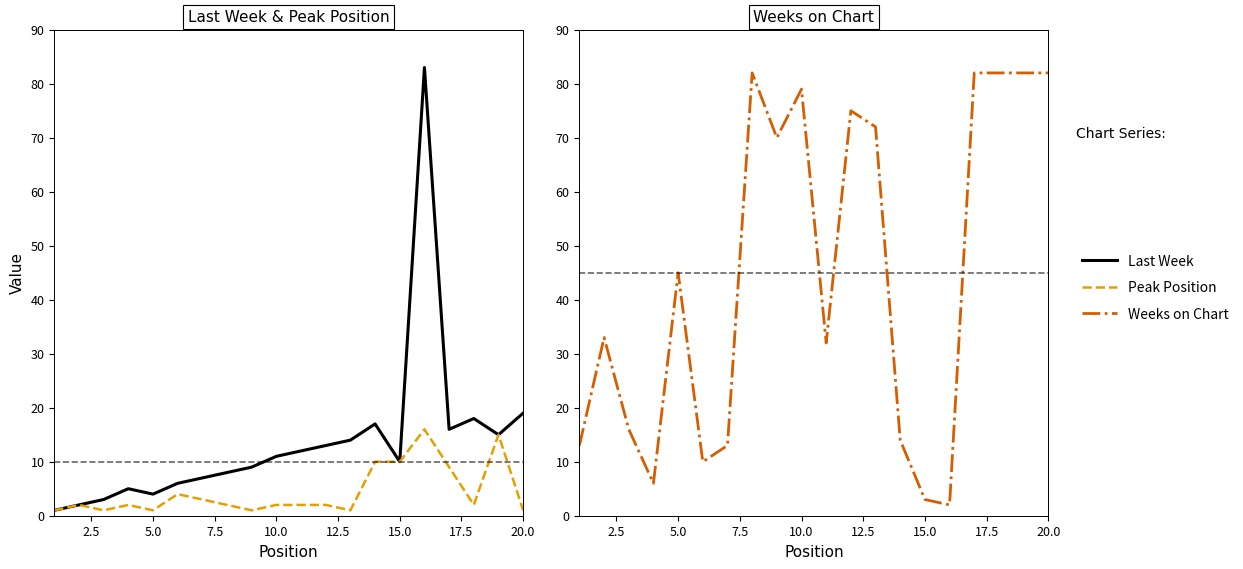

Rank the series at 12.5 from highest to lowest value.

Weeks on Chart, Last Week, Peak Position